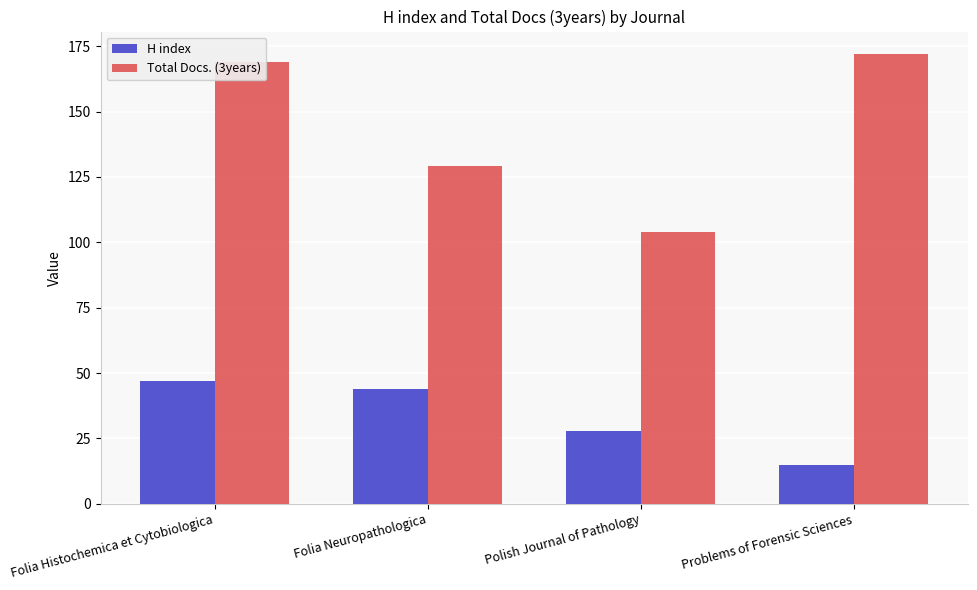

What is the minimum value for H index?

15